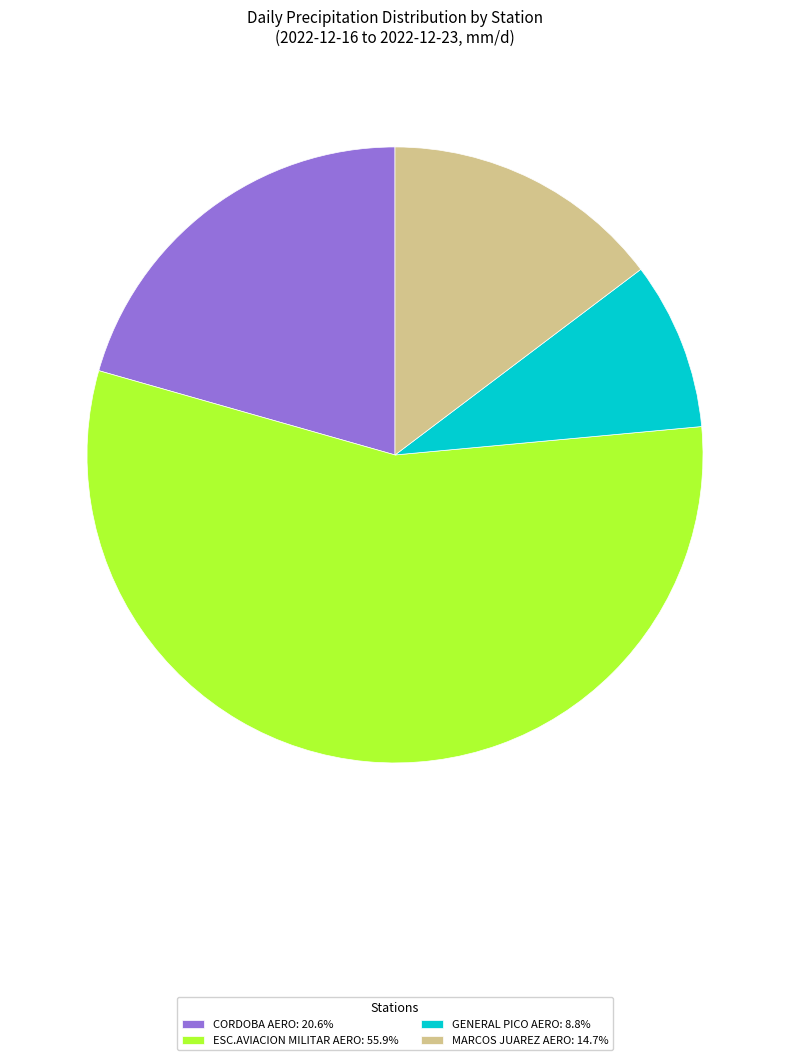

Is the sum of GENERAL PICO AERO: 8.8% and MARCOS JUAREZ AERO: 14.7% greater than half?

No